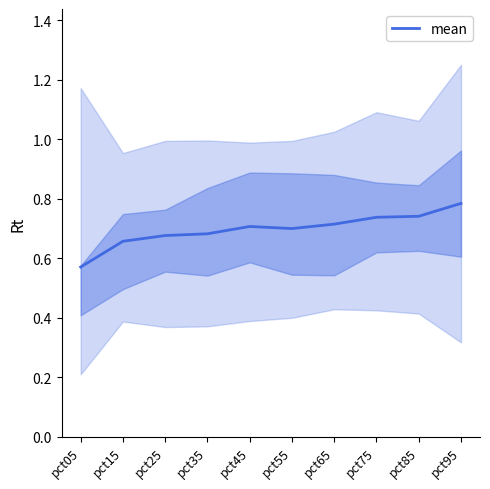

Does the chart have visible grid lines?

No